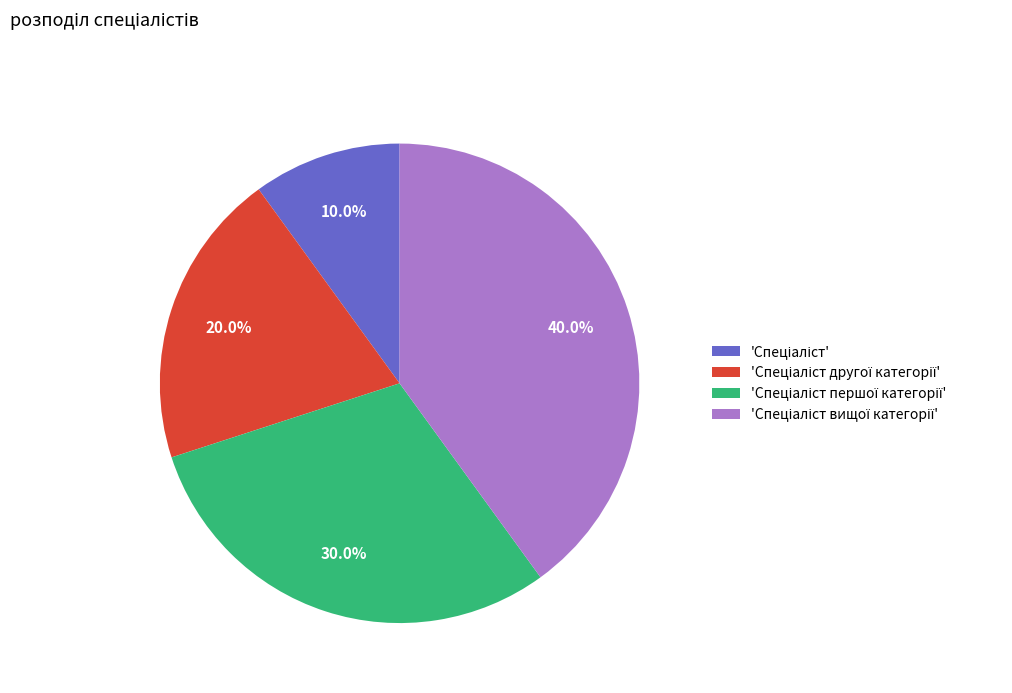

How many slices are in this pie chart?

4